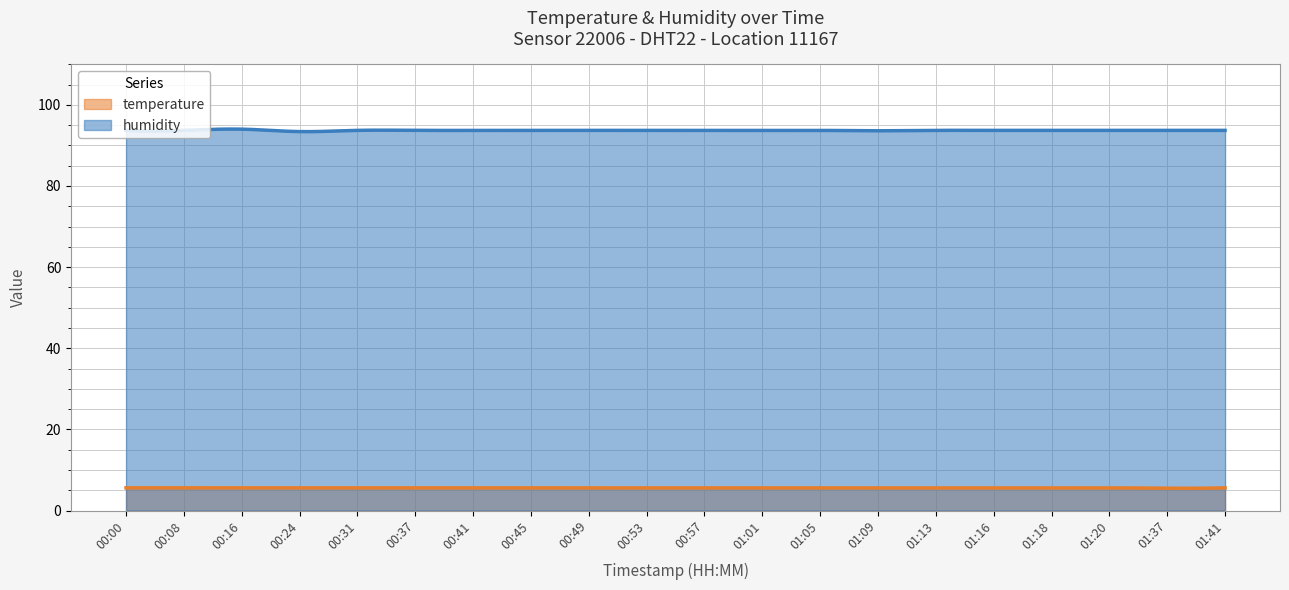

Read the humidity value at 00:37.

93.7